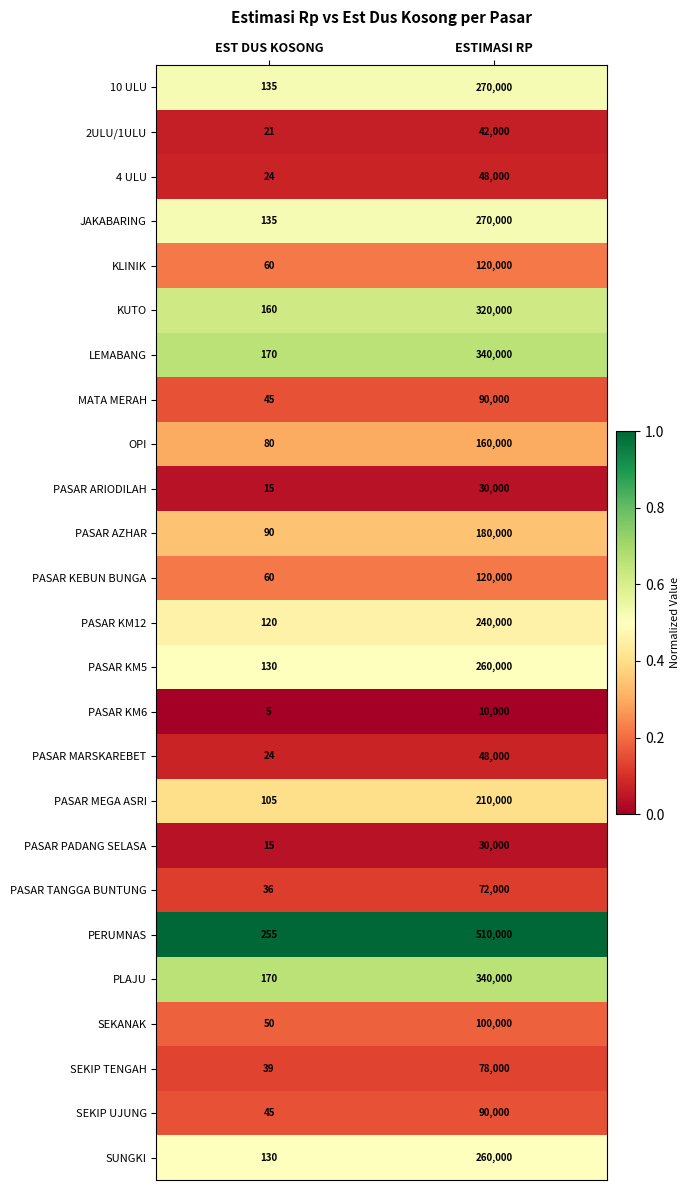

Which series changed the most between EST DUS KOSONG and ESTIMASI RP?

PERUMNAS